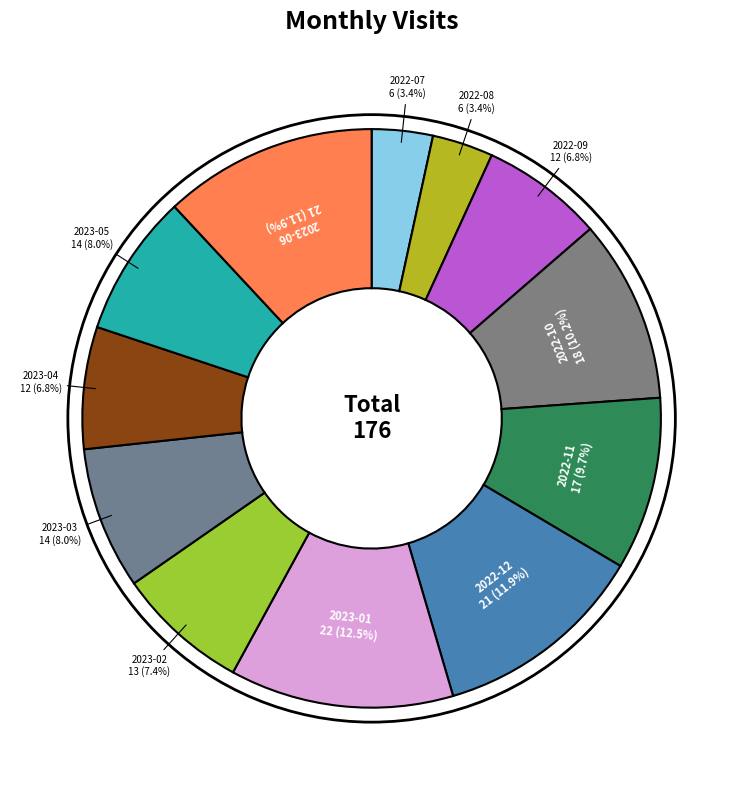

Count the number of slices in the pie.

12